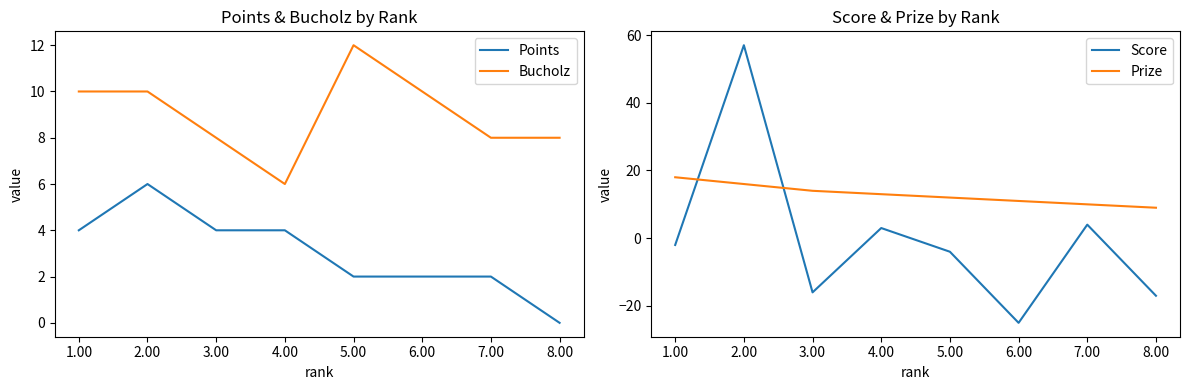

True or false: Points has more than 1 points higher than both neighbors.

False